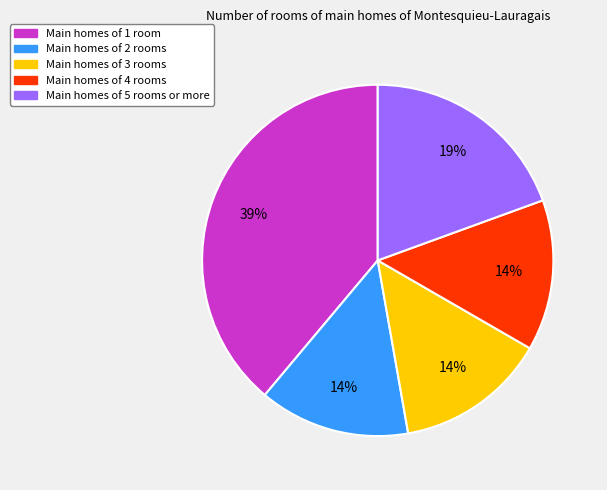

How many segments does this pie chart have?

5